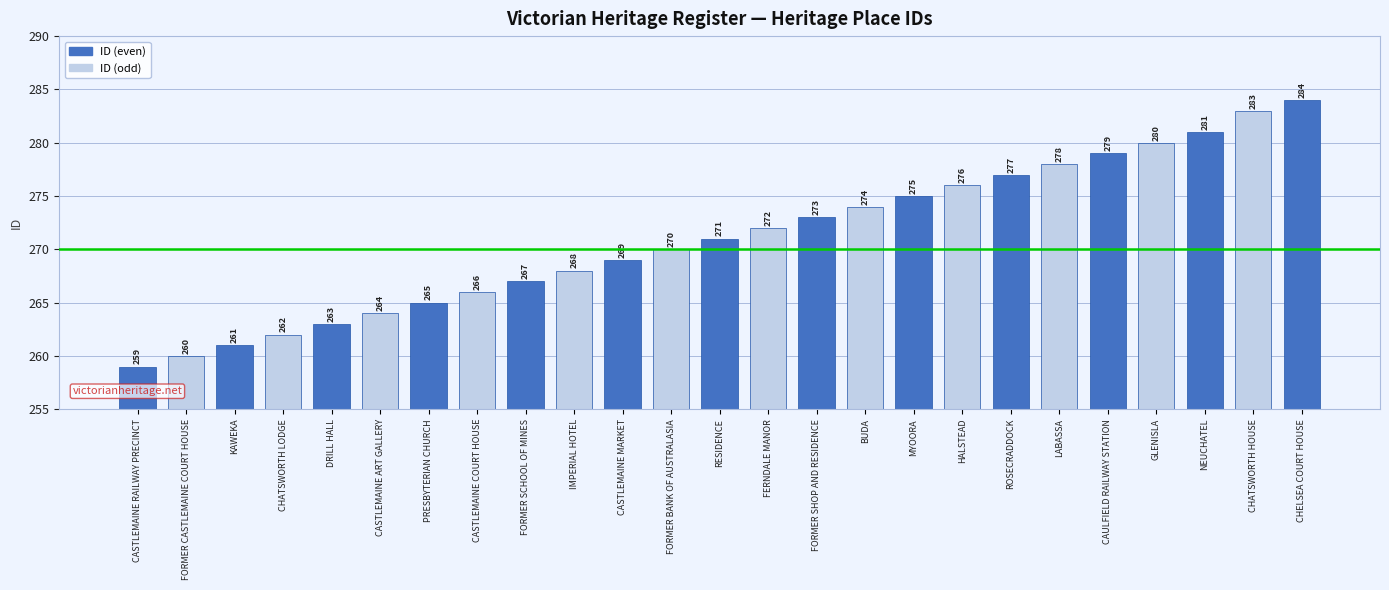

Which label corresponds to the smallest value in the chart?

CASTLEMAINE RAILWAY PRECINCT